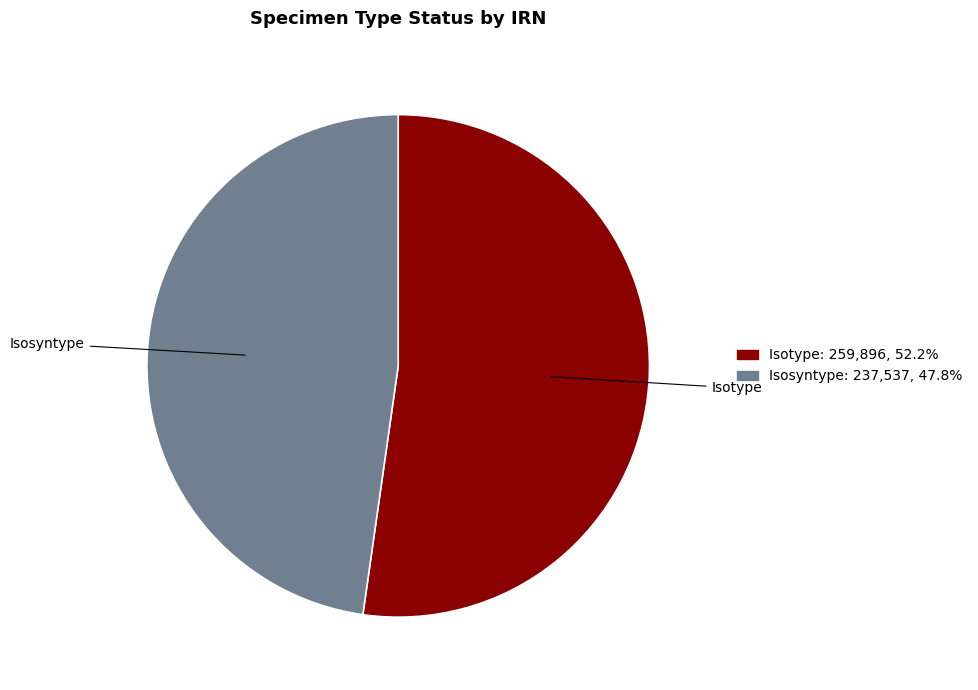

Count the number of slices in the pie.

2